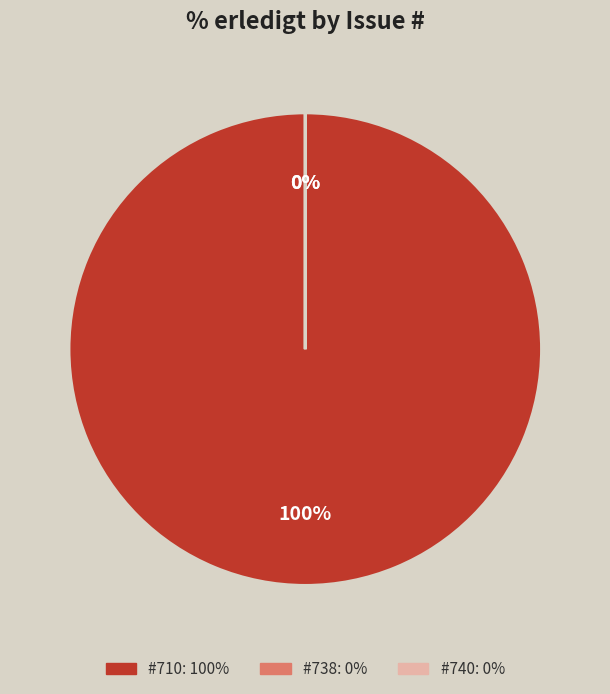

Which slice is the largest?

710